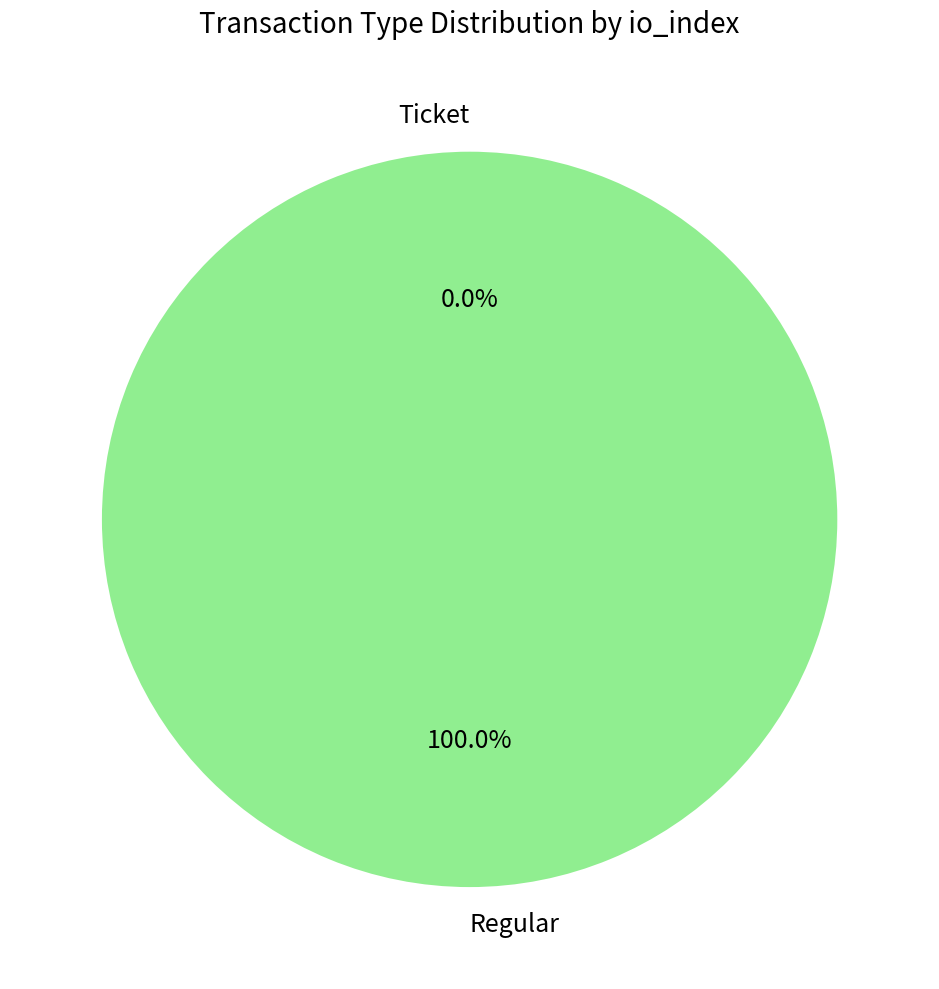

Which category has the biggest portion of the pie?

Regular